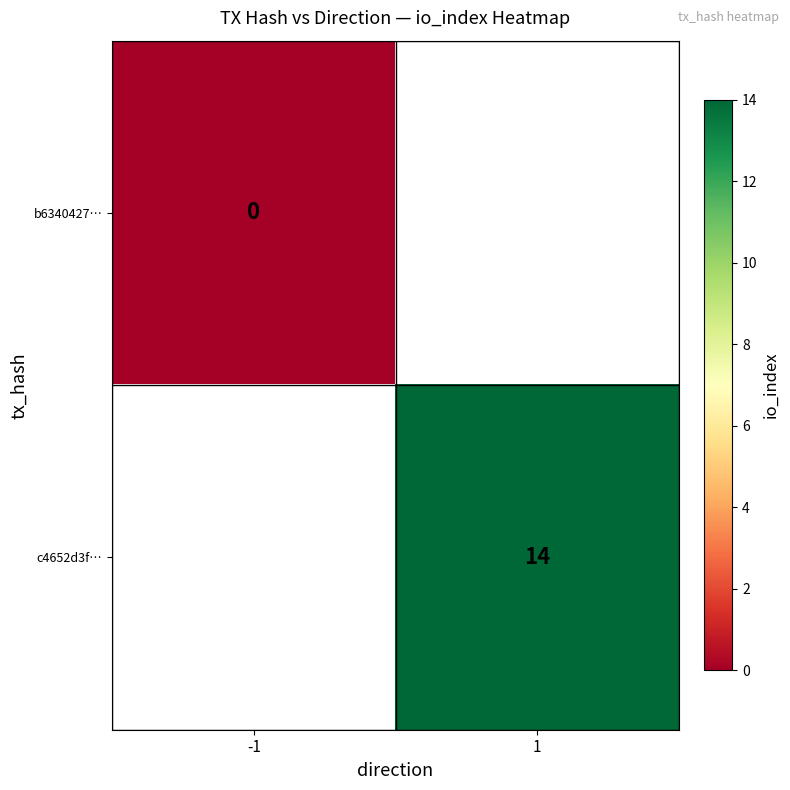

Between -1 and 1, which is larger?

1